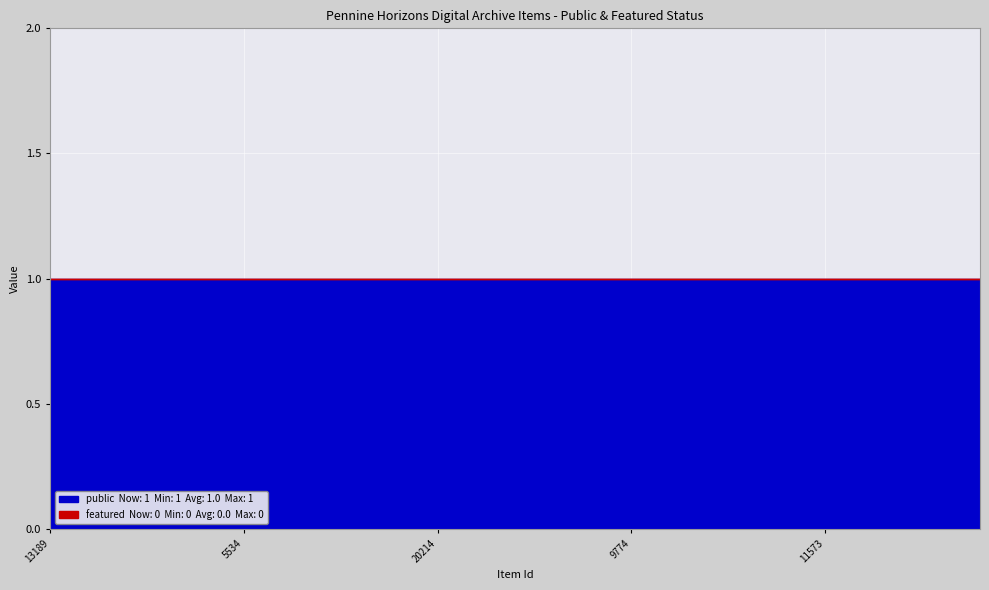

How many lines are shown in the chart?

2